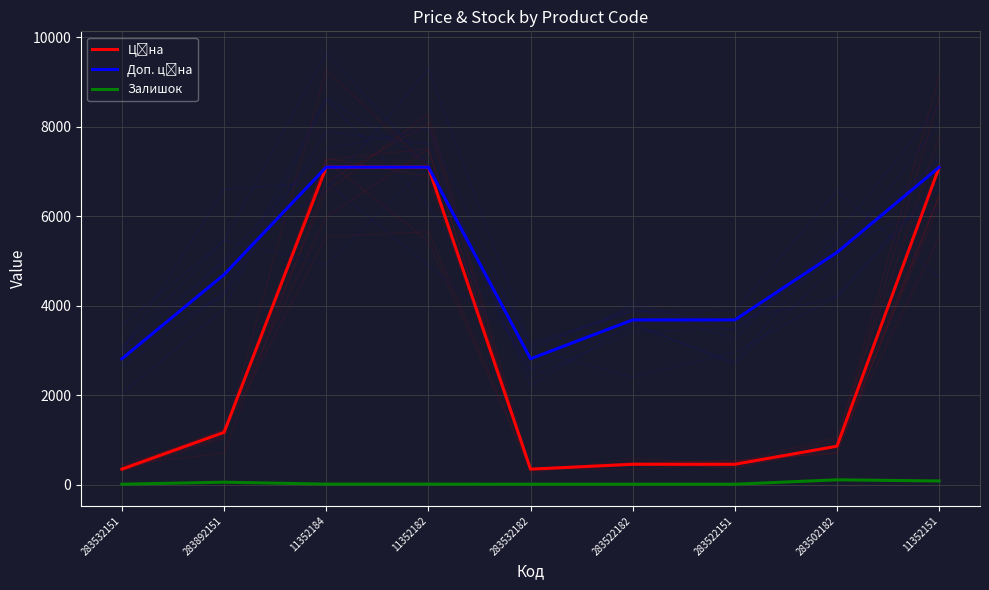

What is the maximum value shown in the chart?

7098.8